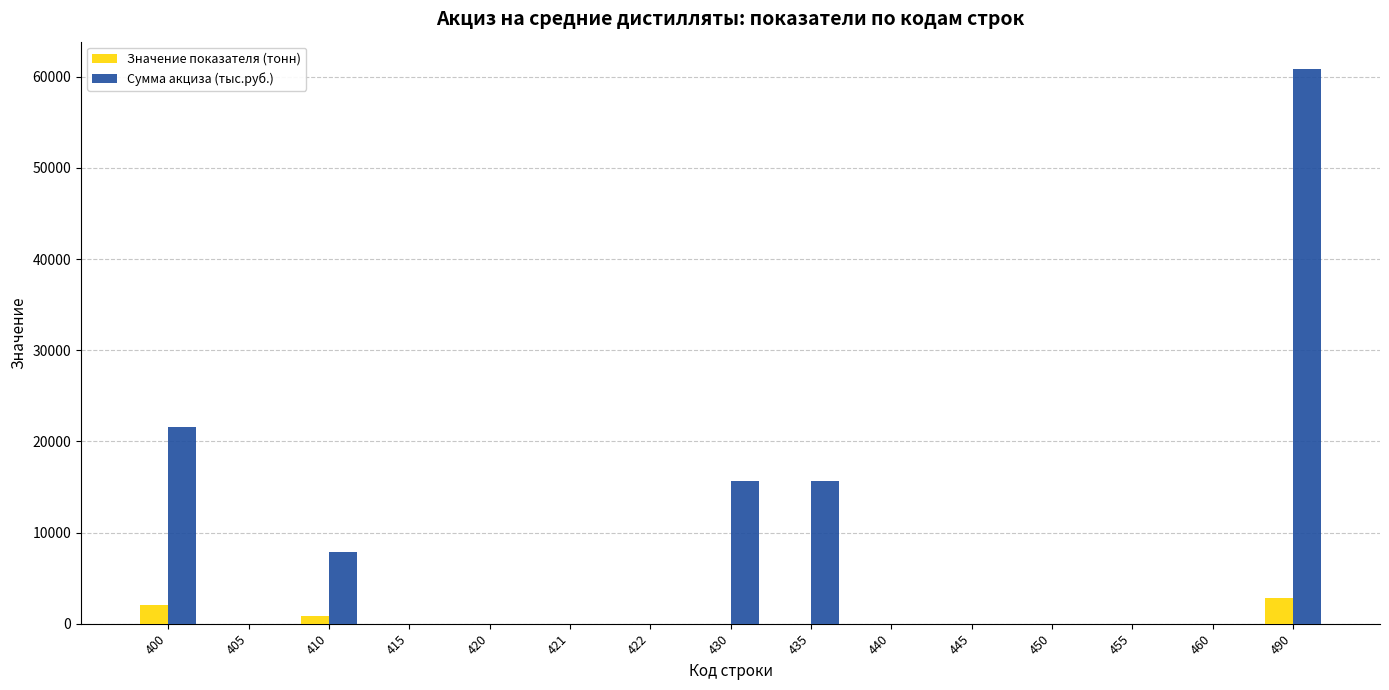

At which category is the sum across all series the highest?

490